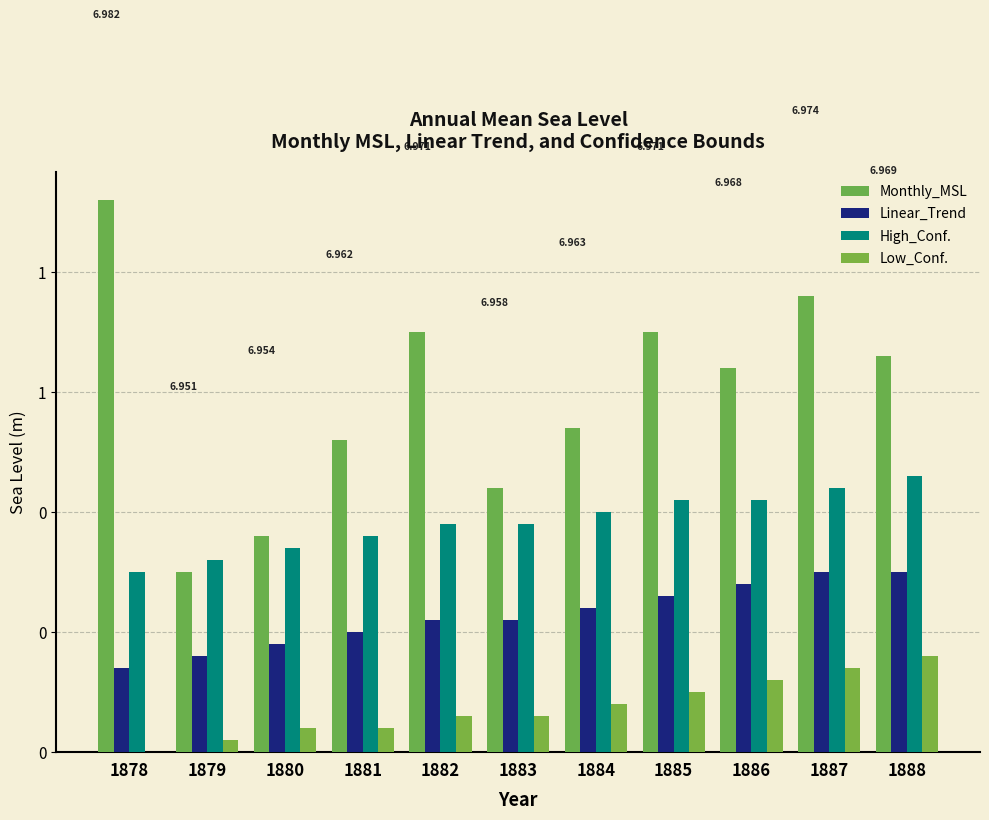

Which label corresponds to the largest value in the chart?

1878